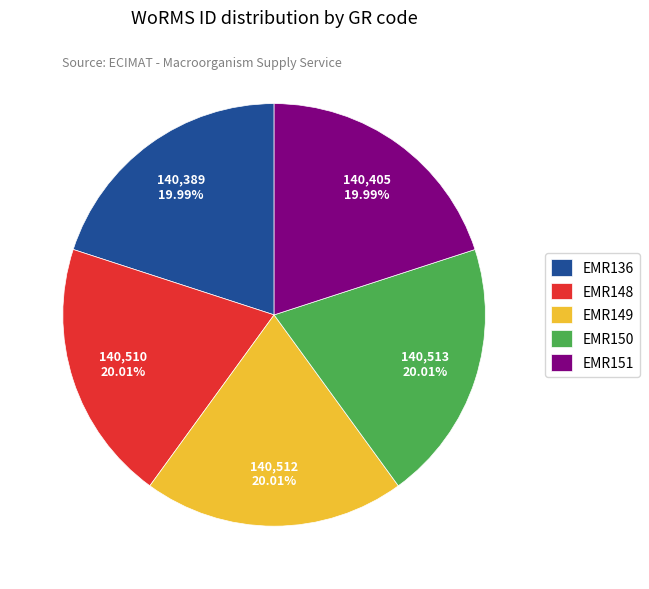

Combined, what portion of the pie is EMR148 and EMR150?

40.0%